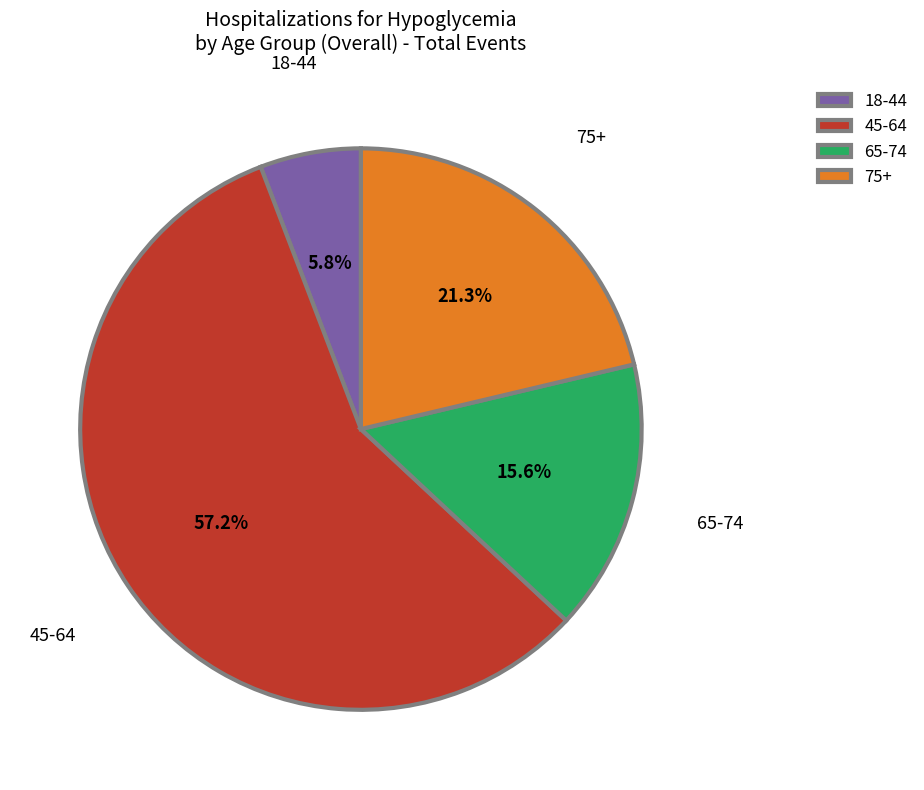

Is it true that 65-74 is 25% of the pie?

False